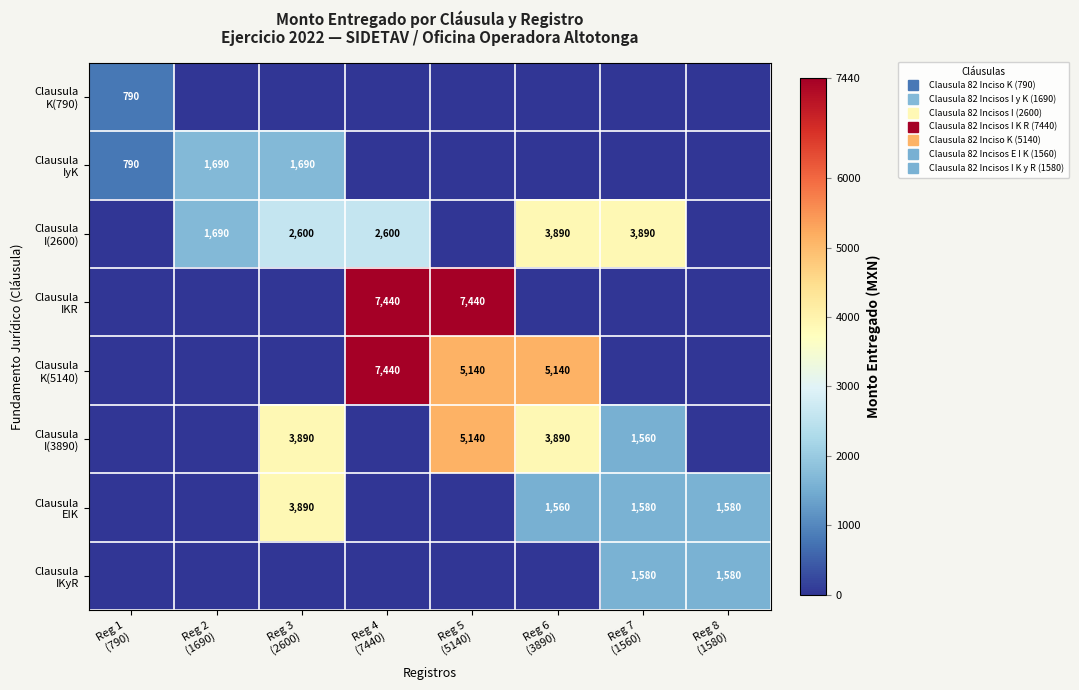

True or false: Clausula I(3890) has a value of 0 at Reg 4 (7440).

True